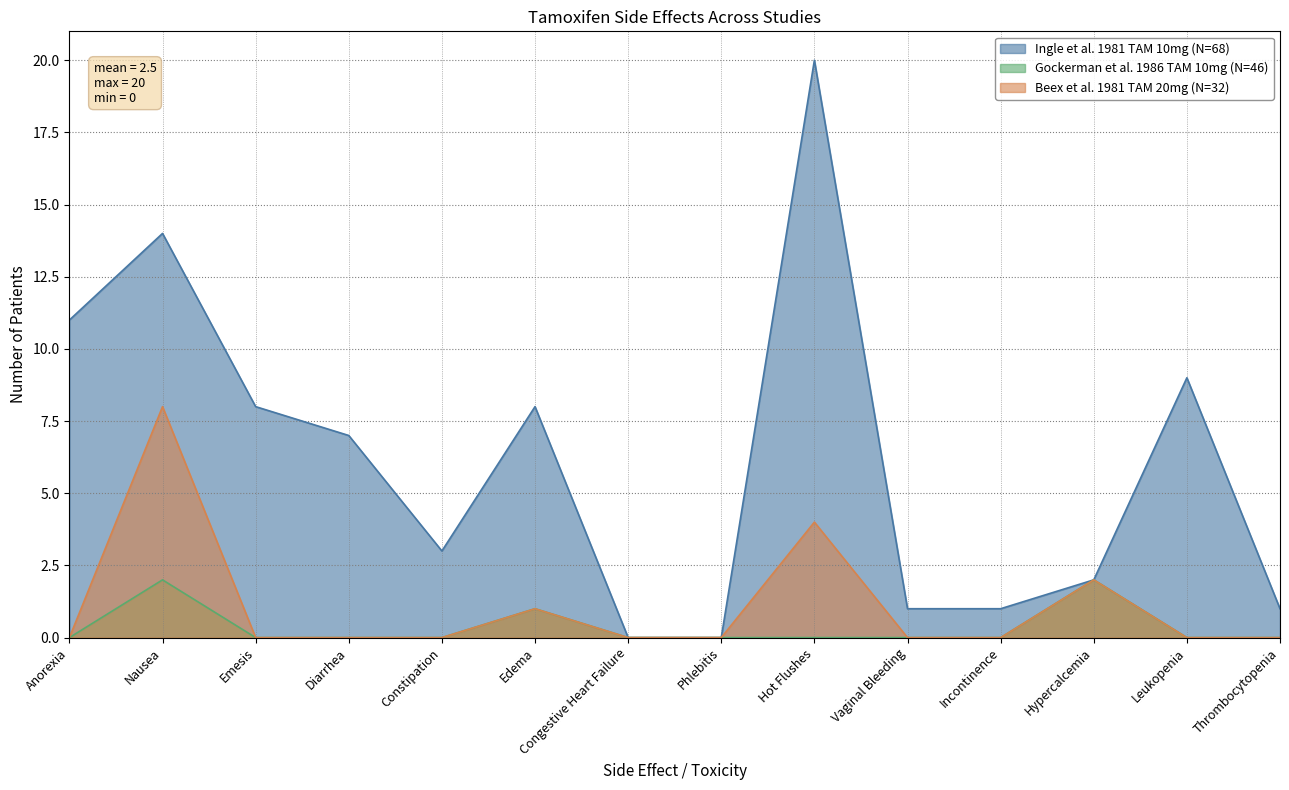

Which category has the highest value in the Gockerman et al. 1986 TAM 10mg (N=46) series?

Nausea